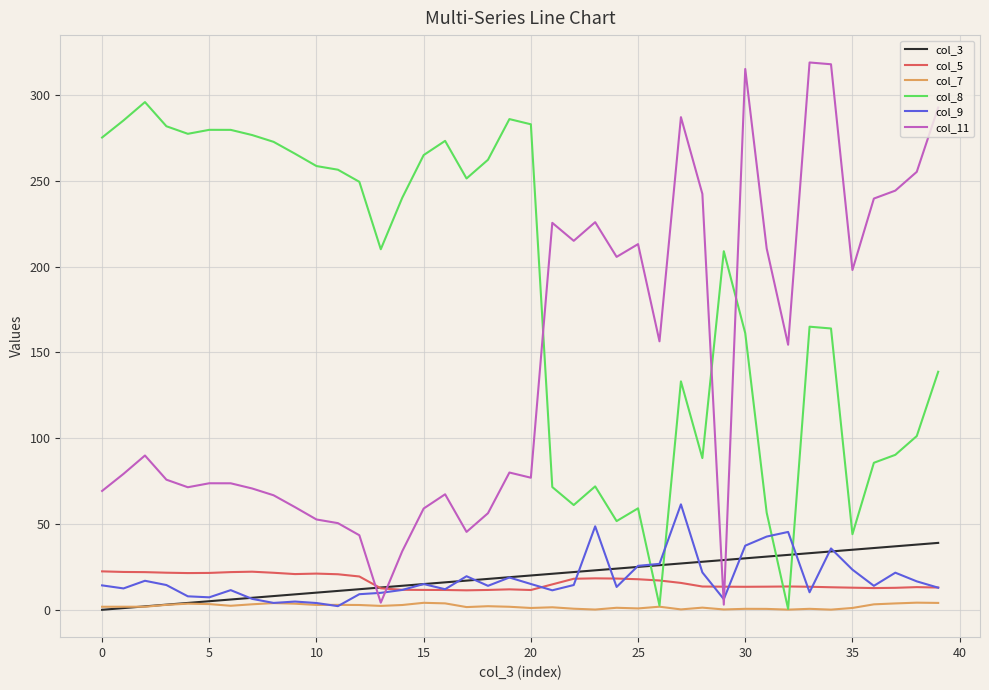

List the series in order of their peak value, lowest first.

col_7, col_5, col_3, col_9, col_8, col_11